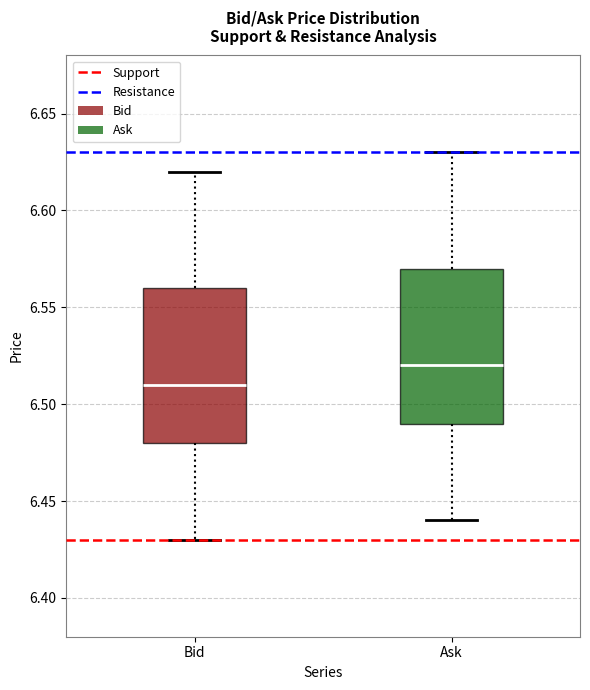

Reading left to right, read every box against the y-axis: the position of its median line, the range the box covers, and the ends of its whiskers. The values are not printed on the chart, so give them approximately, as read against the axis.

Bid: median 6.51, box 6.48 to 6.56, whiskers 6.43 to 6.62
Ask: median 6.52, box 6.49 to 6.57, whiskers 6.44 to 6.63